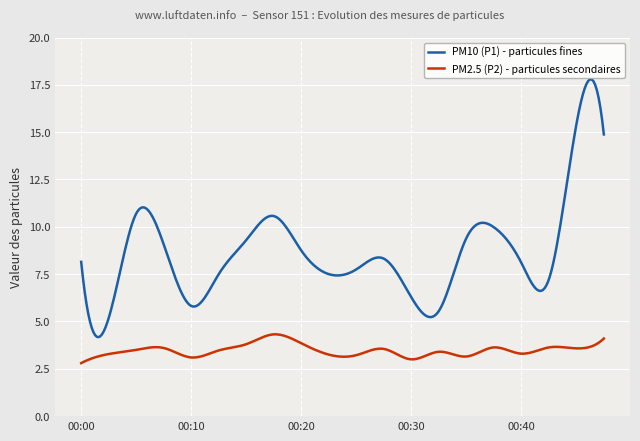

What are all the series names shown in the legend?

PM10 (P1) - particules fines, PM2.5 (P2) - particules secondaires